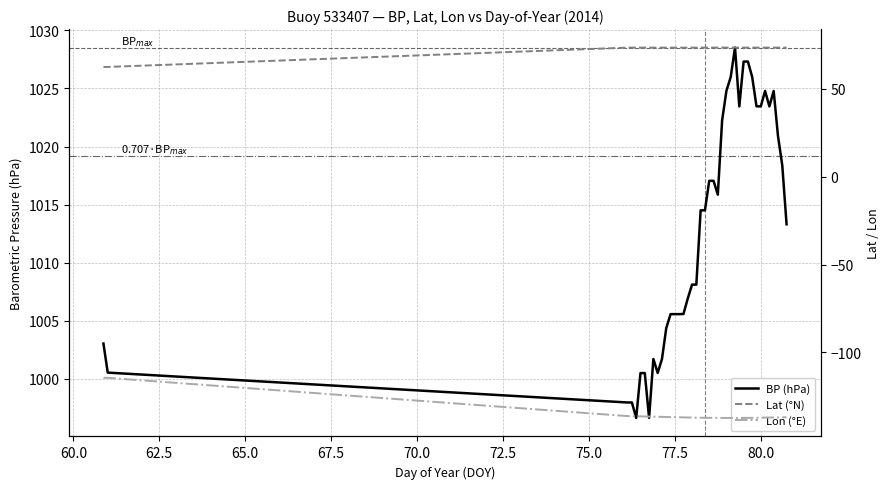

List the series in order of their peak value, lowest first.

Lon (°E), Lat (°N), BP (hPa)